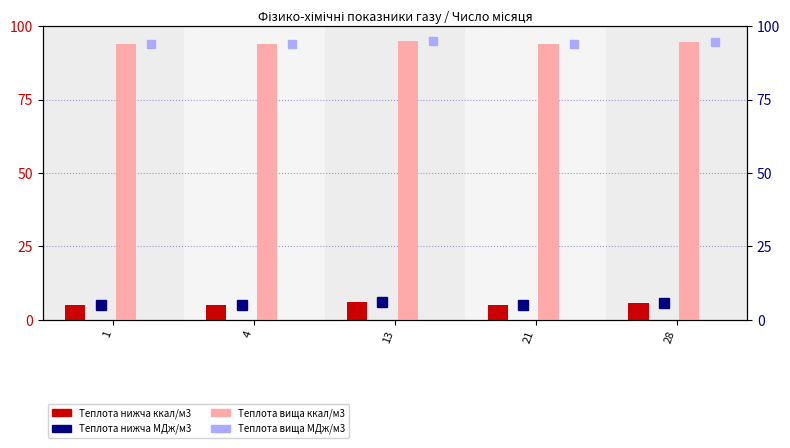

What is the difference between the Теплота нижча МДж/м3 values at 28 and 1?

0.8